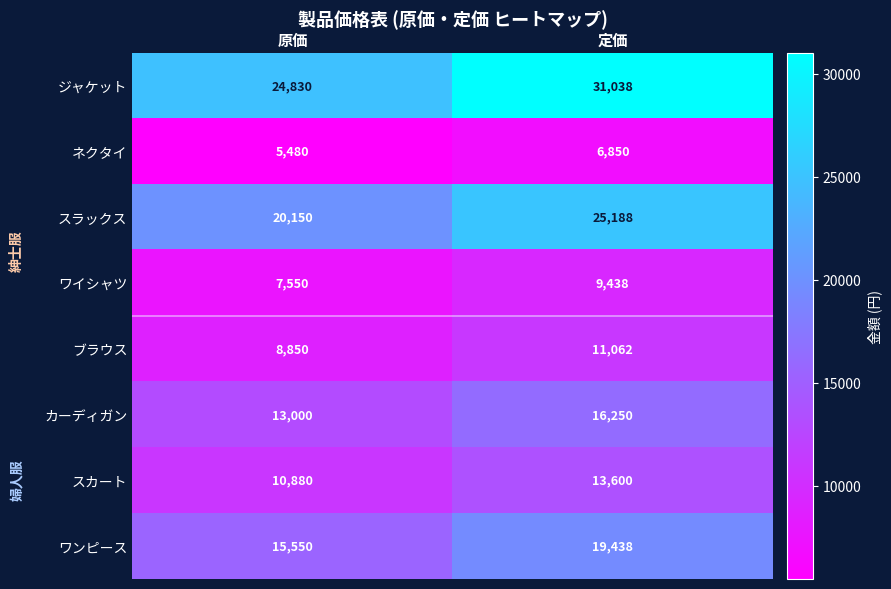

The value of スラックス at 定価 is 9848. True or false?

False